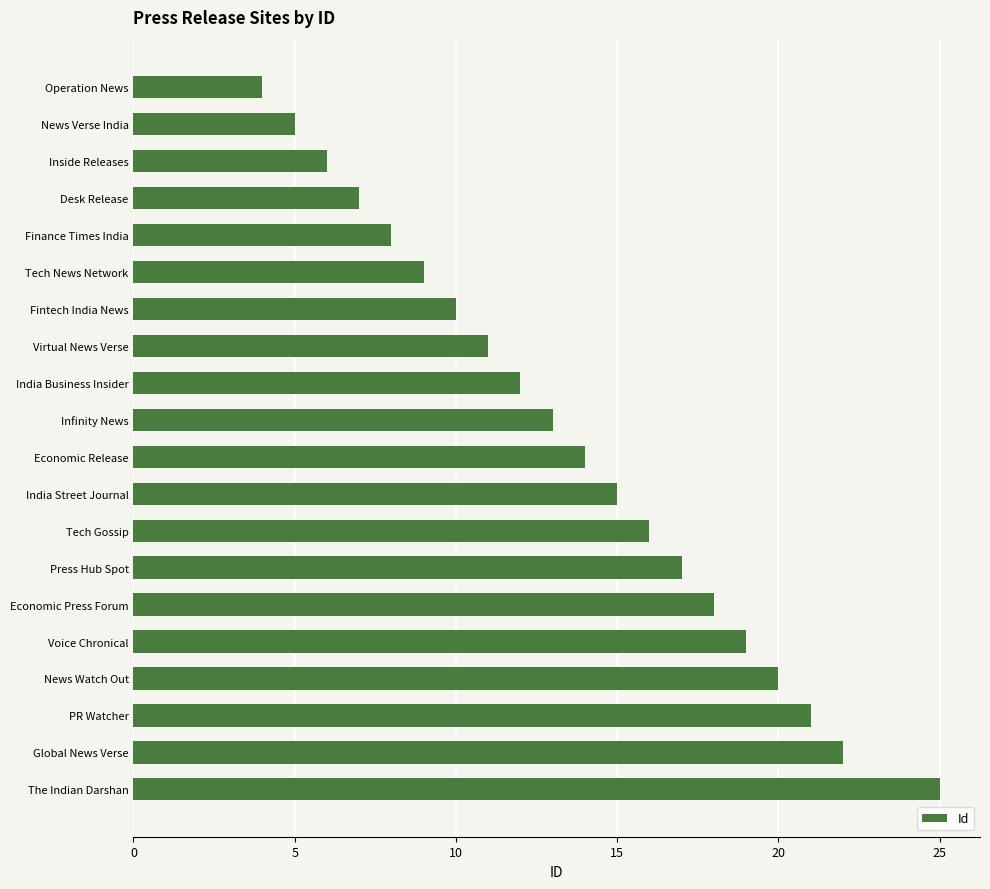

Rank the categories by value from lowest to highest.

Operation News, News Verse India, Inside Releases, Desk Release, Finance Times India, Tech News Network, Fintech India News, Virtual News Verse, India Business Insider, Infinity News, Economic Release, India Street Journal, Tech Gossip, Press Hub Spot, Economic Press Forum, Voice Chronical, News Watch Out, PR Watcher, Global News Verse, The Indian Darshan